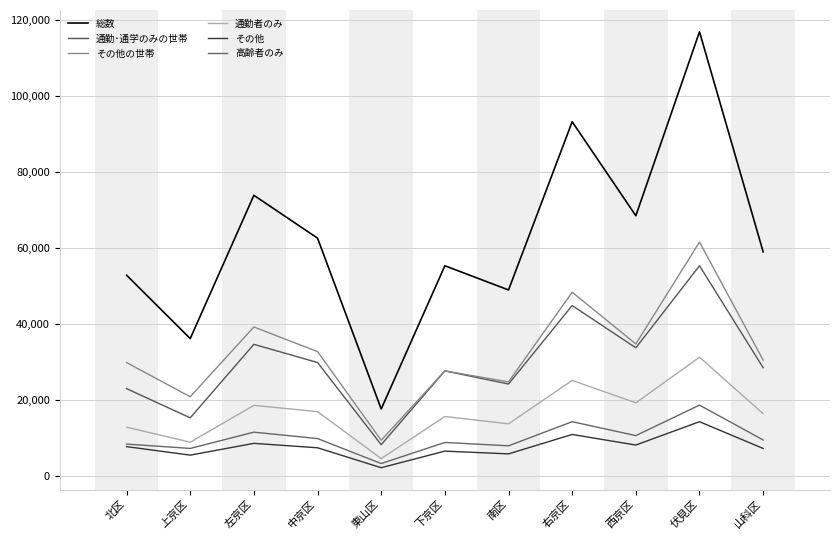

What is the sum of the その他の世帯 values at 右京区 and 伏見区?

109850